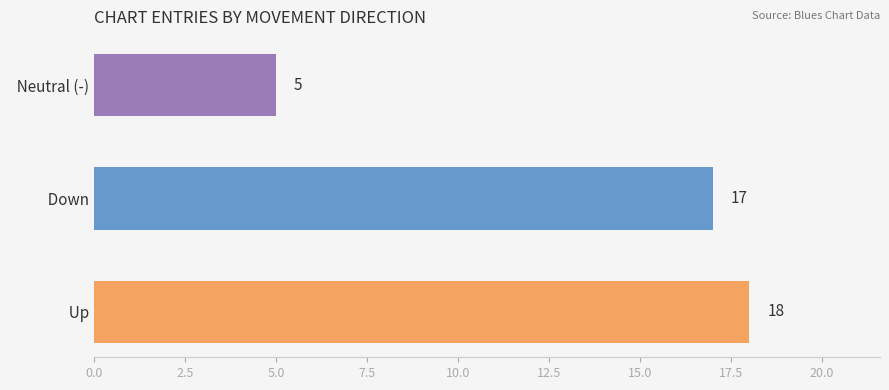

What is the difference between the second highest and minimum values?

12